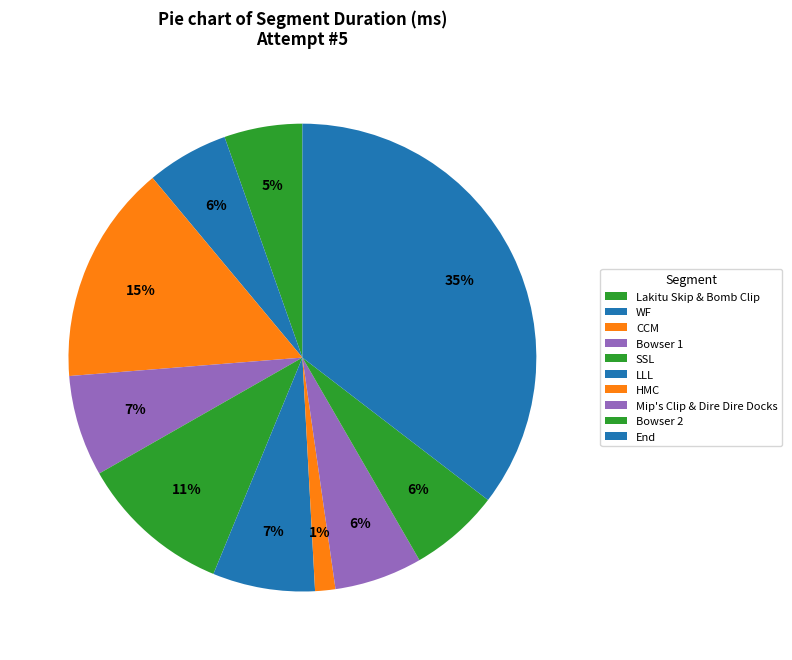

To the nearest percent, what is the difference between the largest and smallest slice percentages?

34%